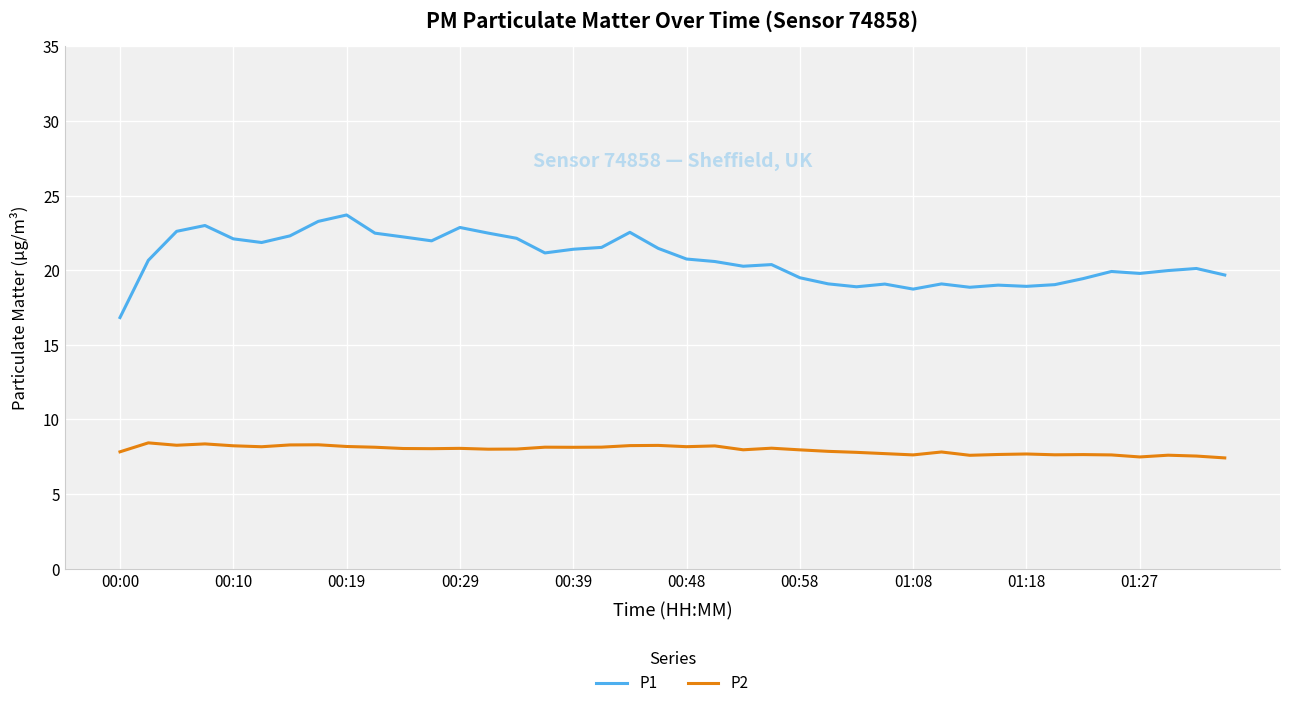

True or false: P1 and P2 cross at least once.

False